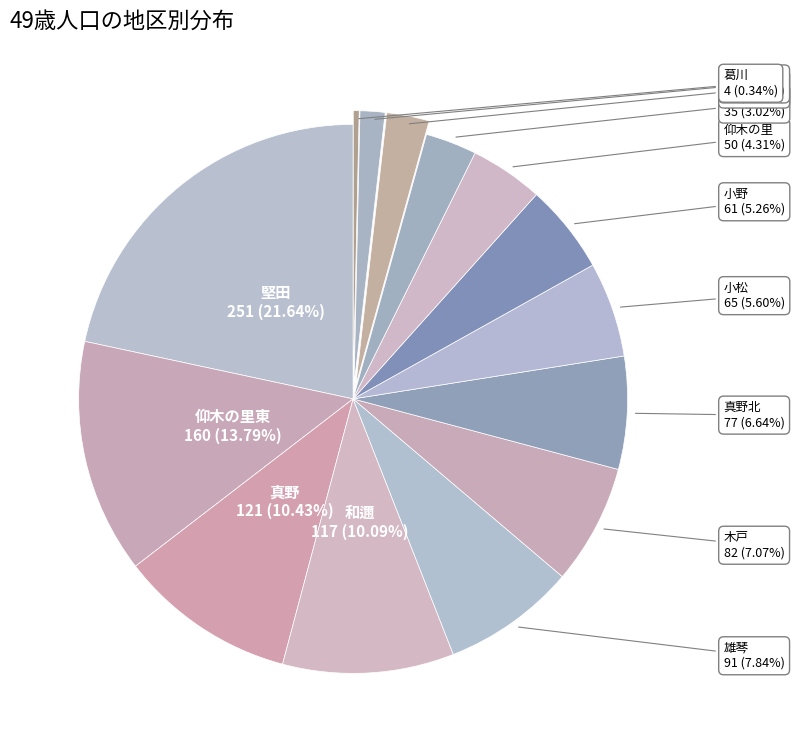

What is the smallest slice in the pie chart?

葛川